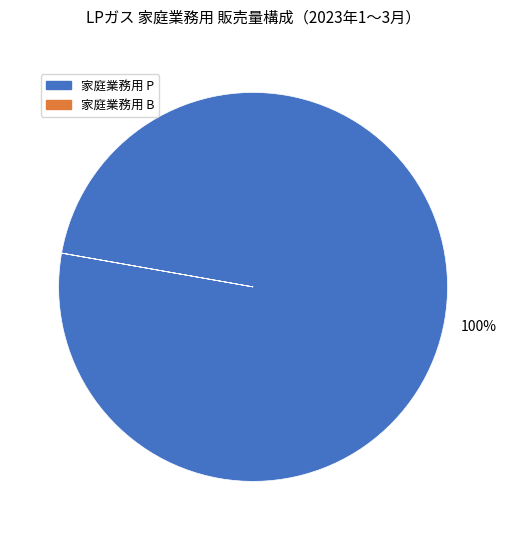

To the nearest percent, what is the difference between the largest and smallest slice percentages?

100%